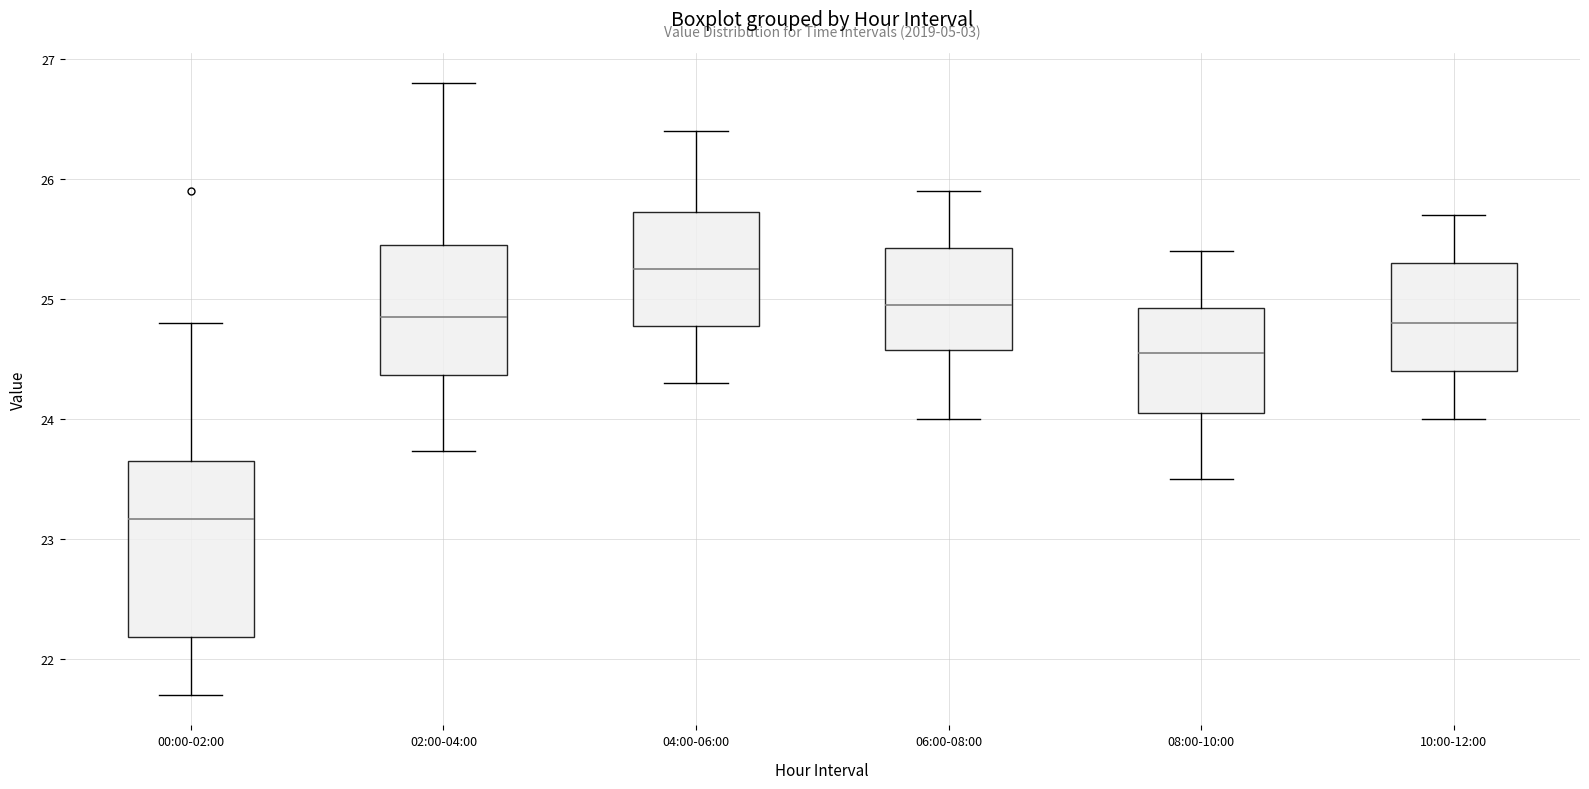

Comparing the boxes themselves (not the whiskers), which one is the tallest?

00:00-02:00